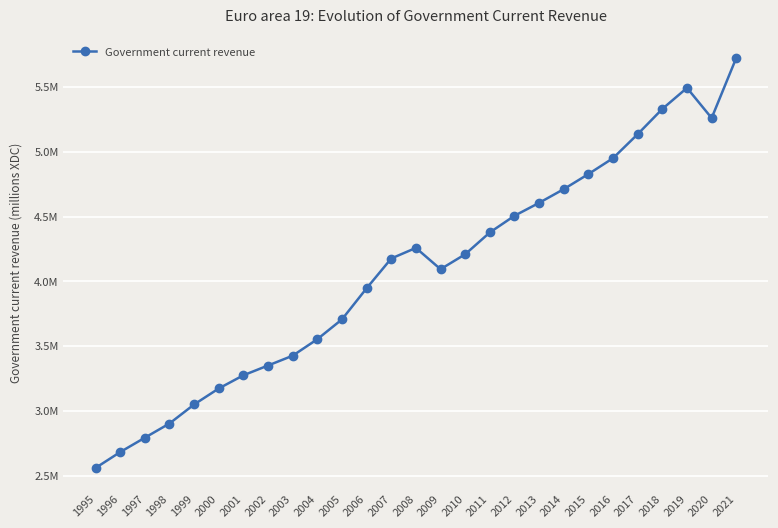

Does the chart have visible grid lines?

Yes